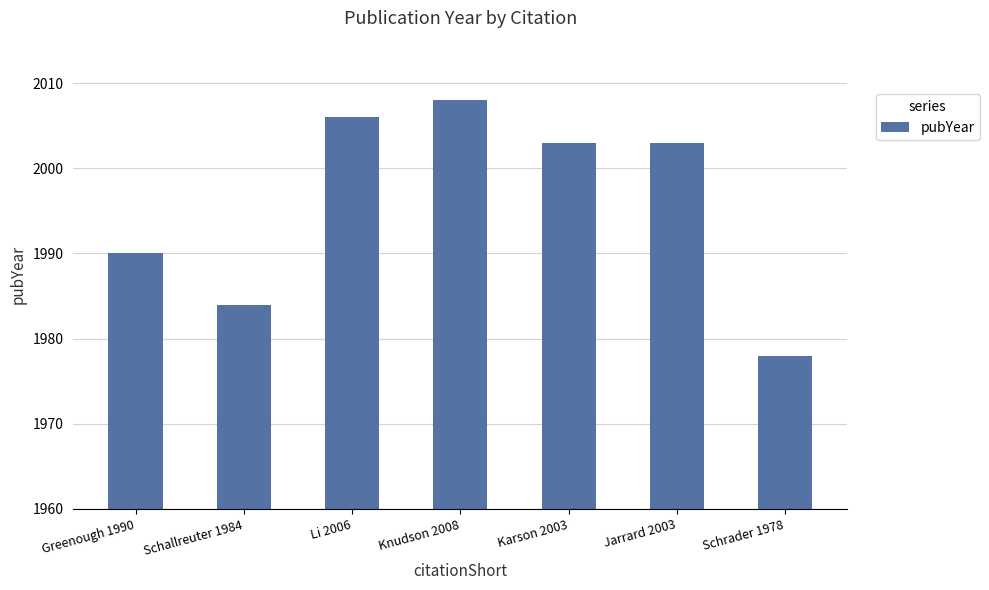

The value at Li 2006 is 2748. True or false?

False